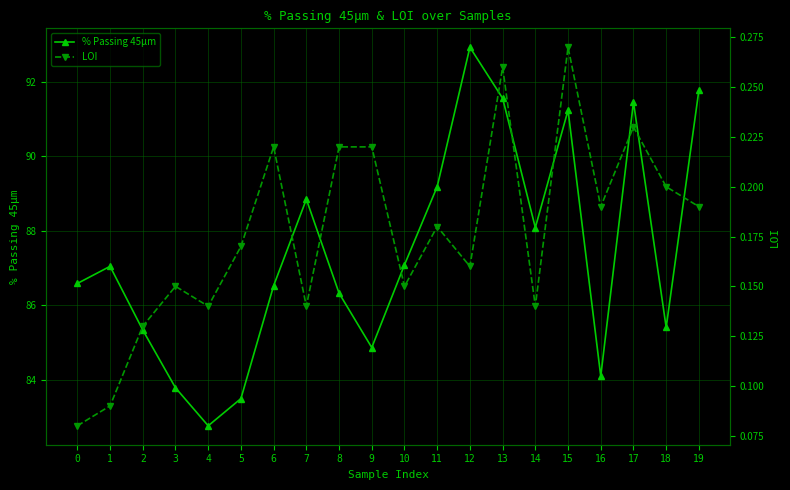

What is the value of the LOI point at the 5th from the left?

0.1